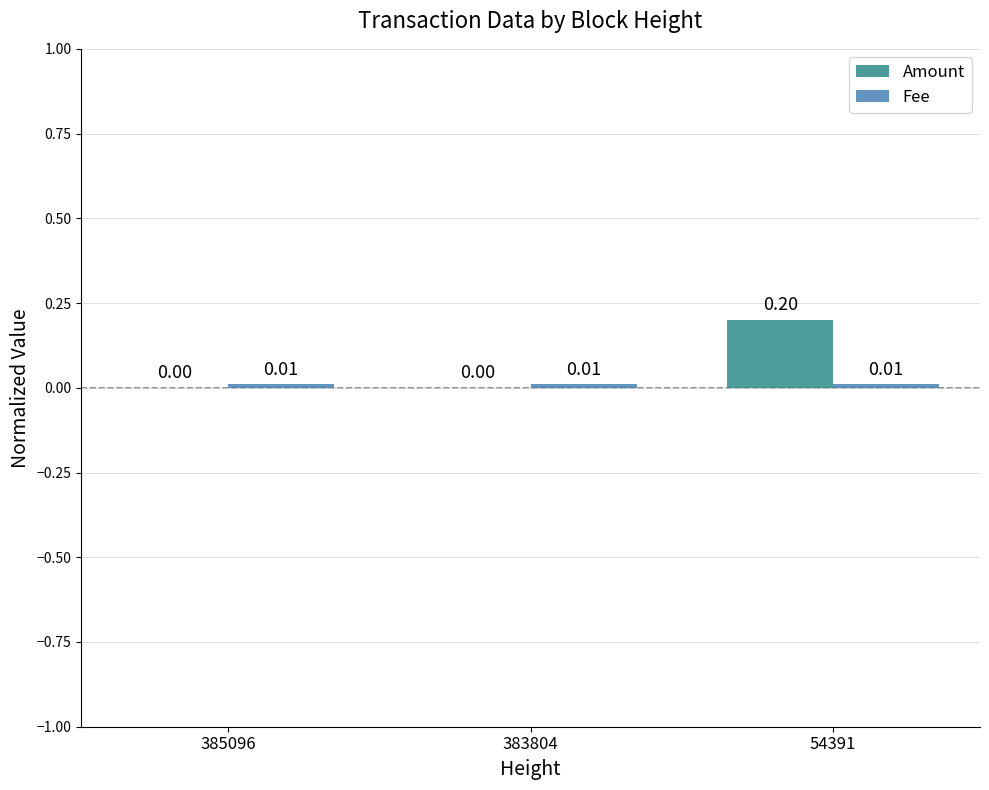

At which category is the sum across all series the highest?

54391